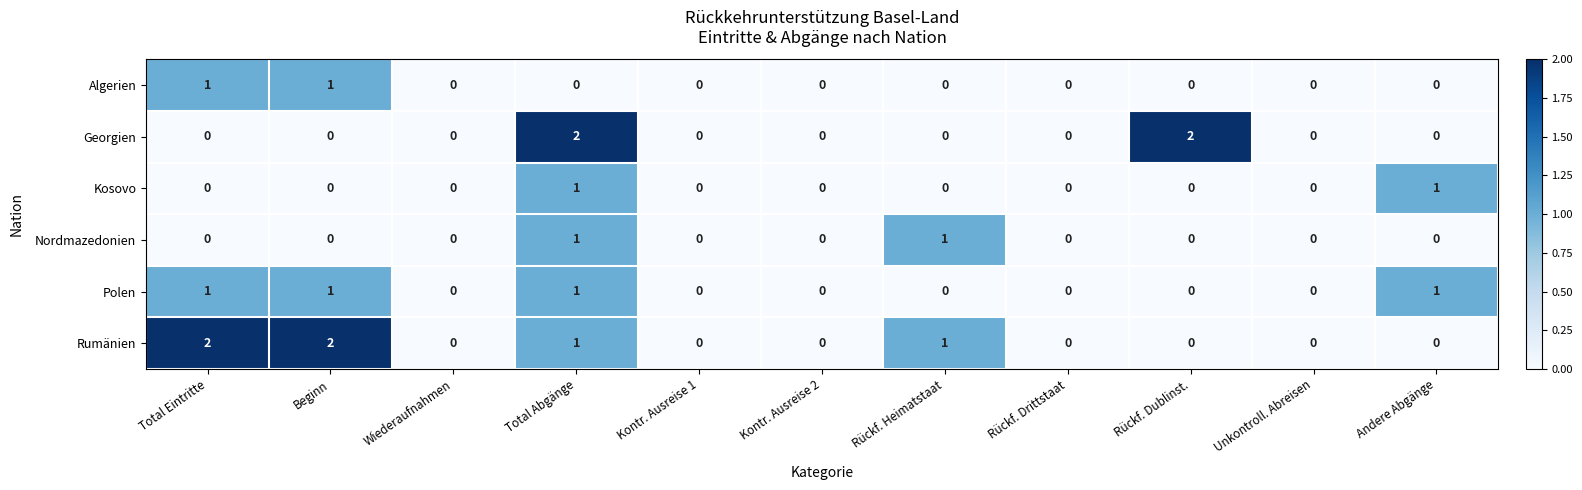

Which series changed the most between Beginn and Kontr. Ausreise 2?

Rumänien